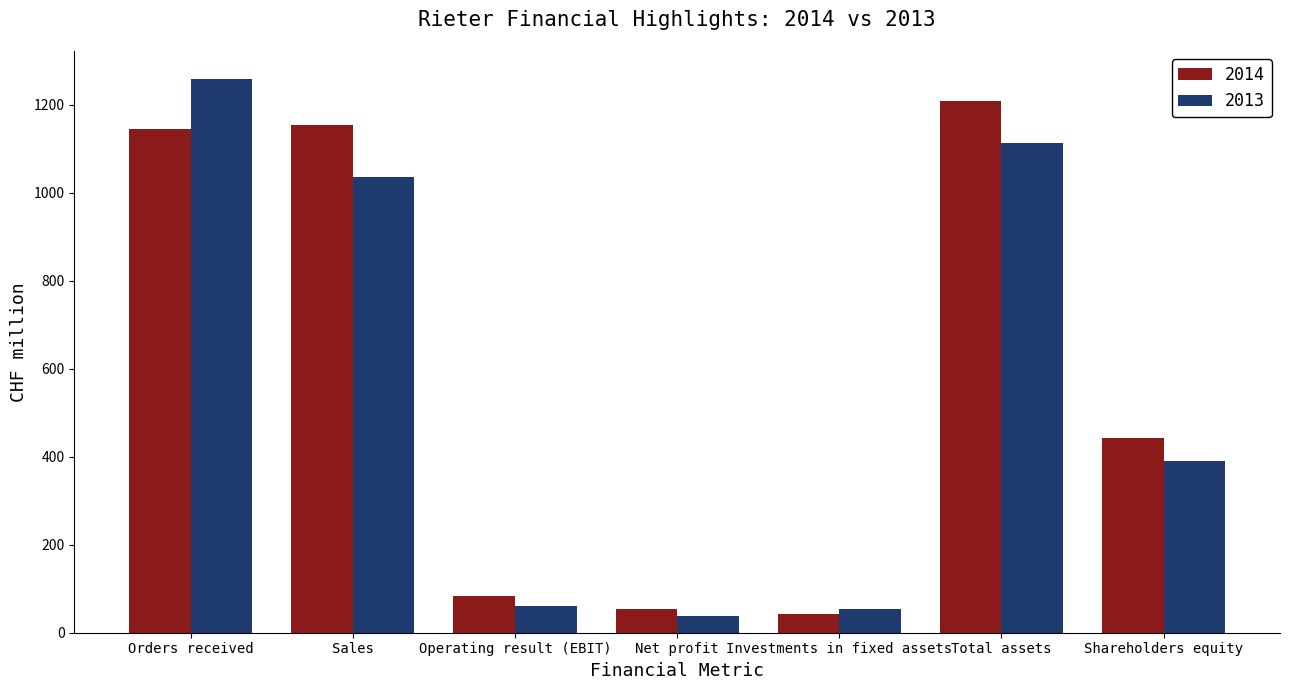

Which series changed the most between Sales and Net profit?

2014